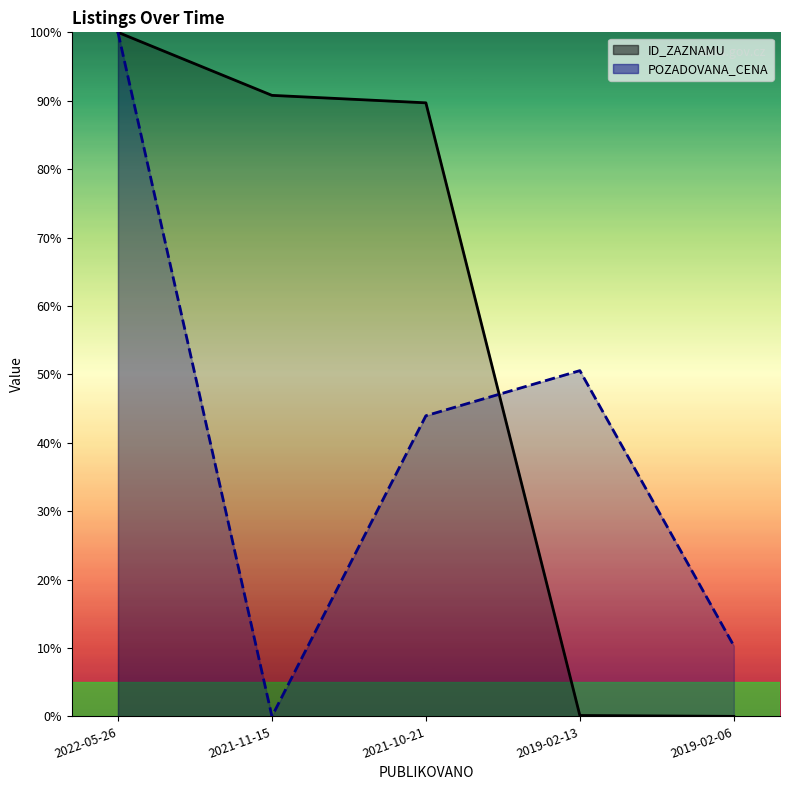

How many intersections are there between POZADOVANA_CENA and ID_ZAZNAMU?

1